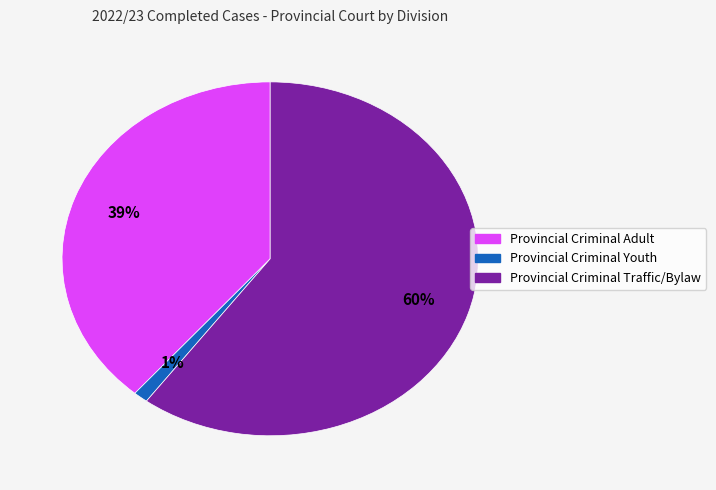

To the nearest percent, what is the combined percentage of Provincial Criminal Adult and Provincial Criminal Traffic/Bylaw?

99%